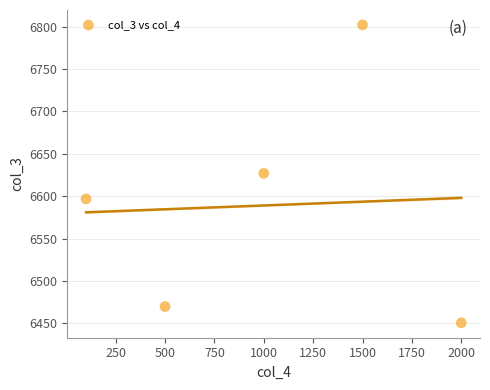

What is the range of X values (max minus min)?

1900.0